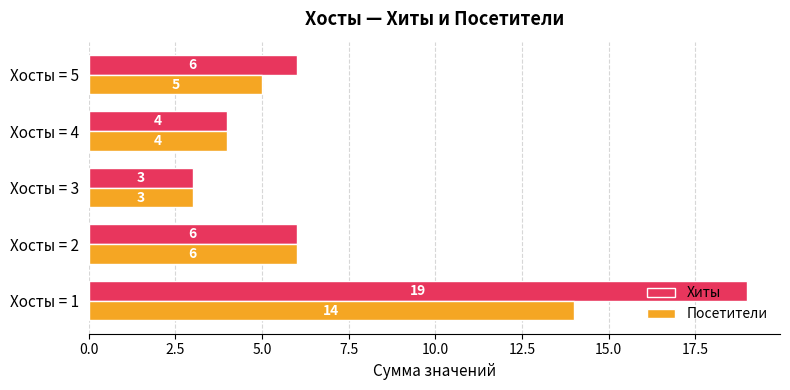

Rank the categories by Посетители value from highest to lowest.

Хосты = 1, Хосты = 2, Хосты = 5, Хосты = 4, Хосты = 3